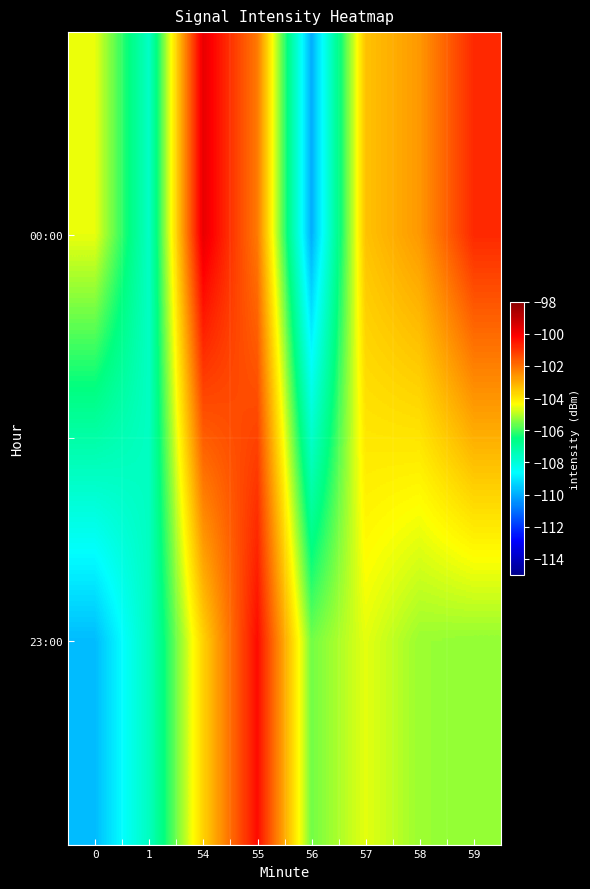

What is the spread (max minus min) of values at 1?

0.1